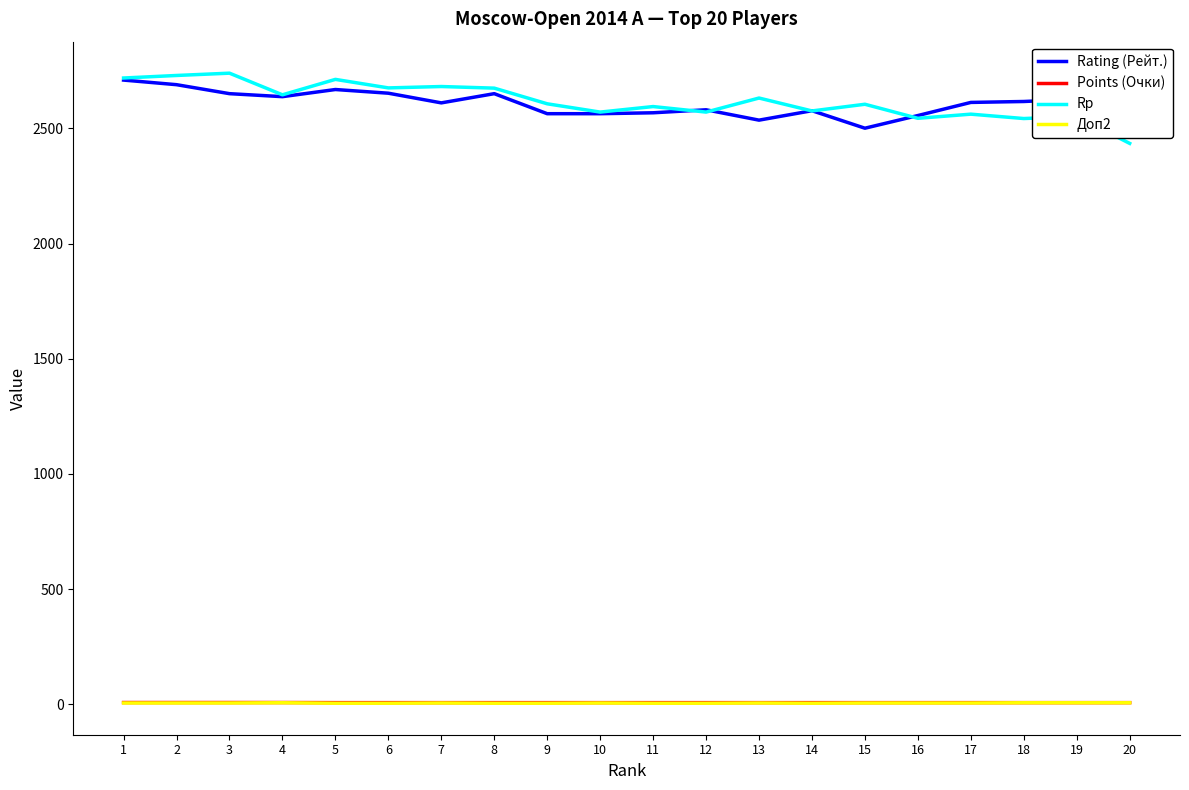

What is the average value of the Rating (Рейт.) series?

2608.1